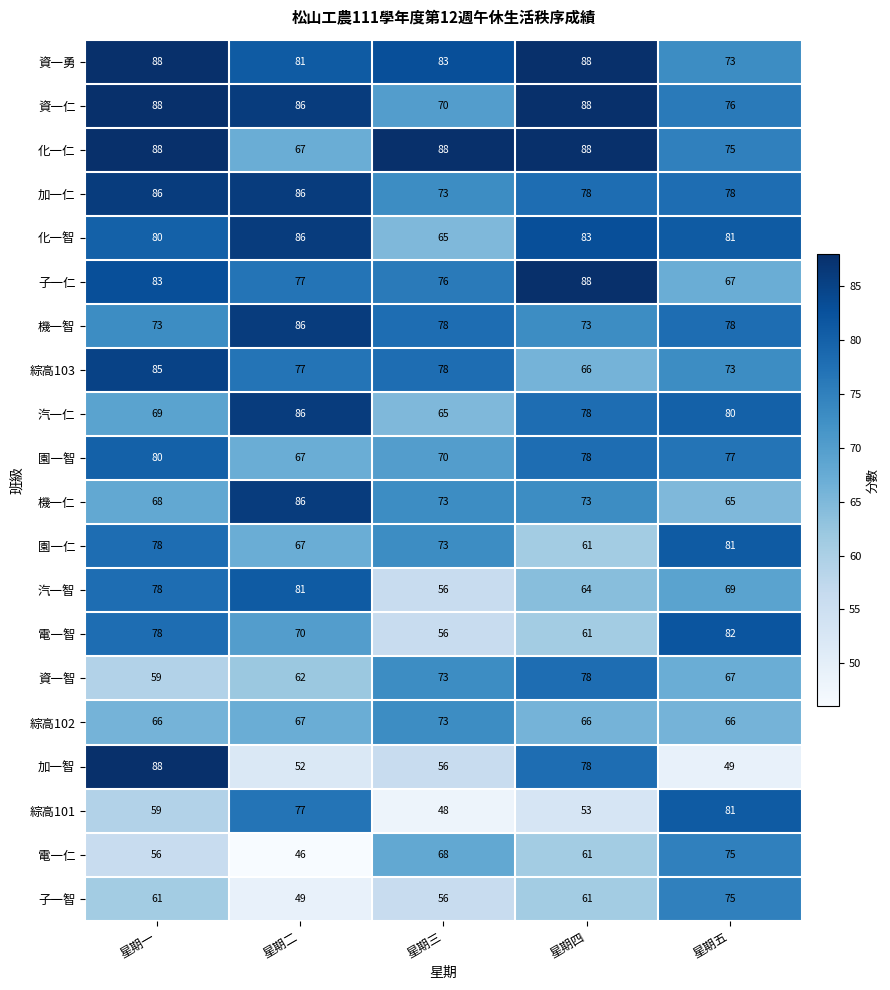

What is the sum of the 綜高102 values at 星期三 and 星期一?

139